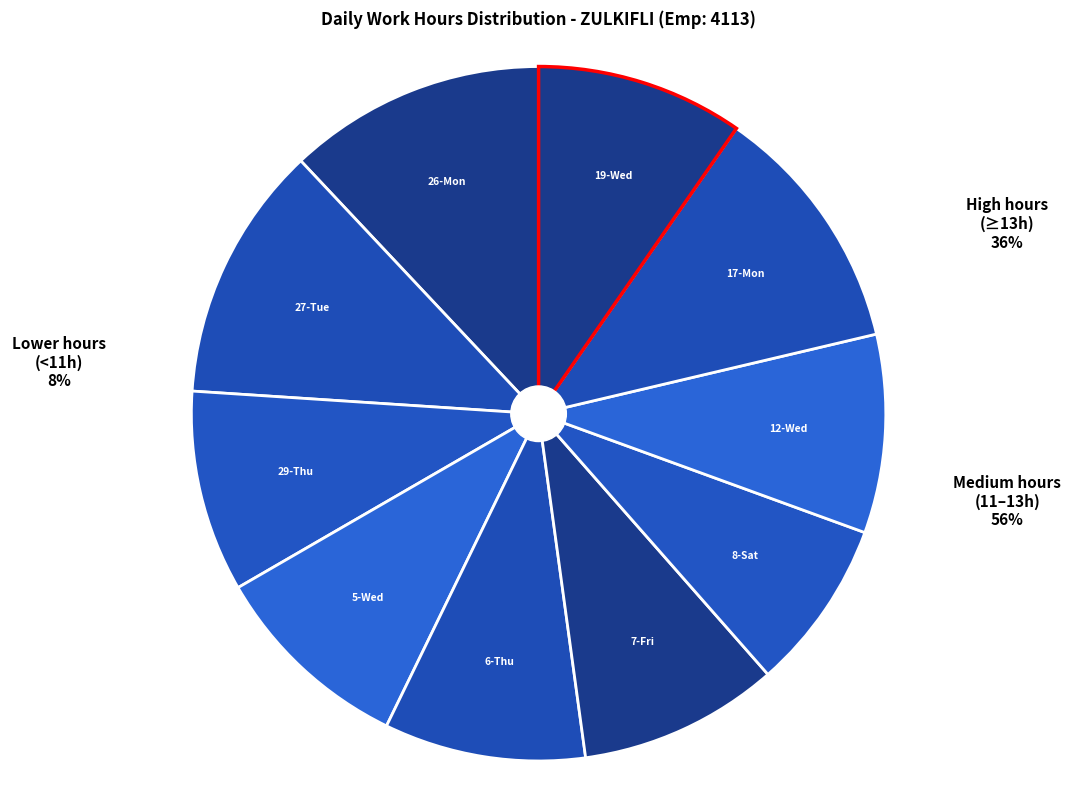

Which has a higher value, 19-Wed or 17-Mon?

17-Mon